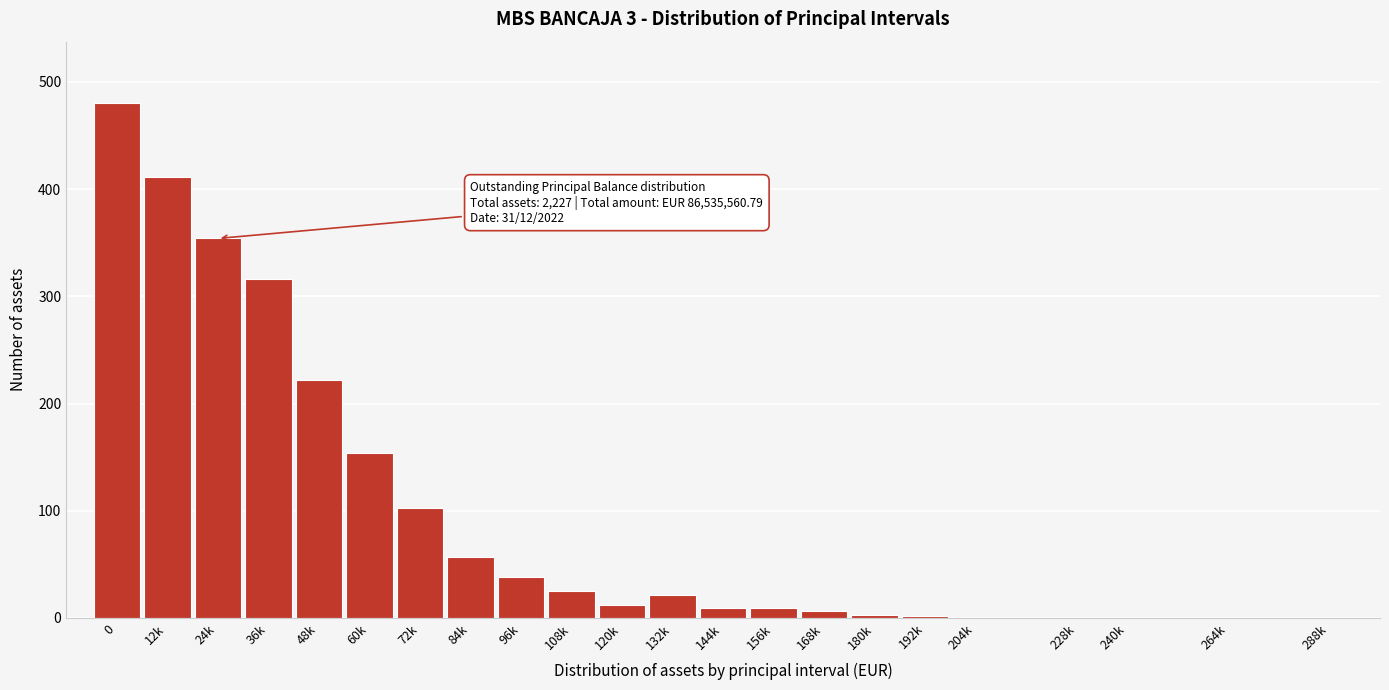

What is the sum of all values?

2227